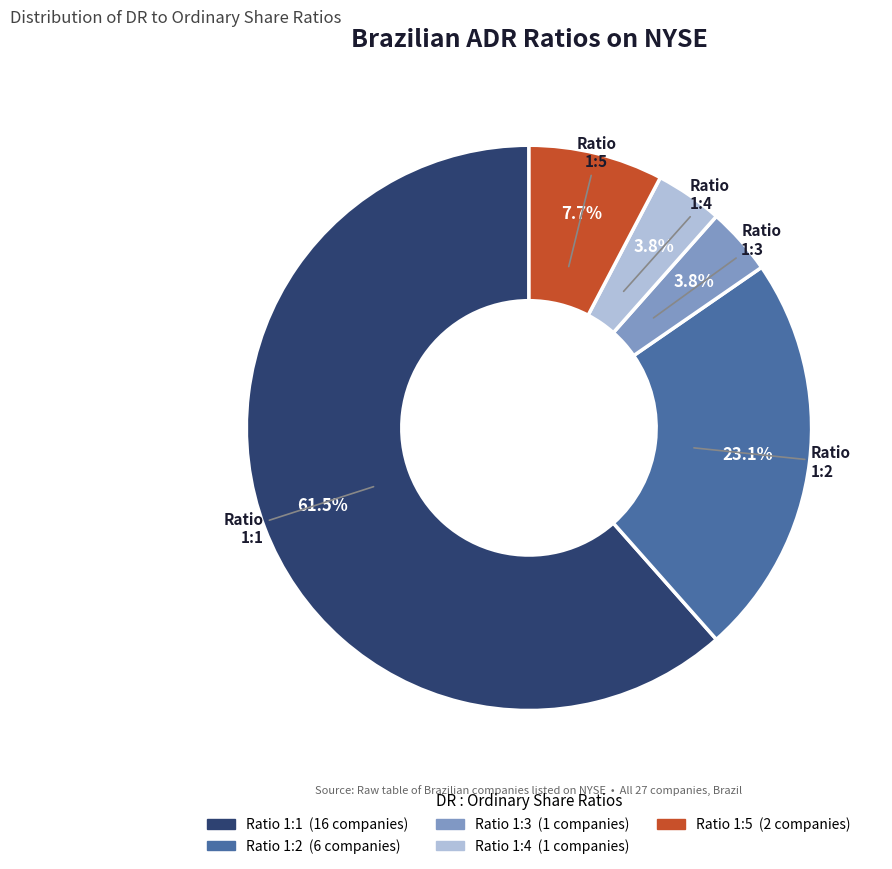

Is there any slice that represents more than half of the pie?

Yes